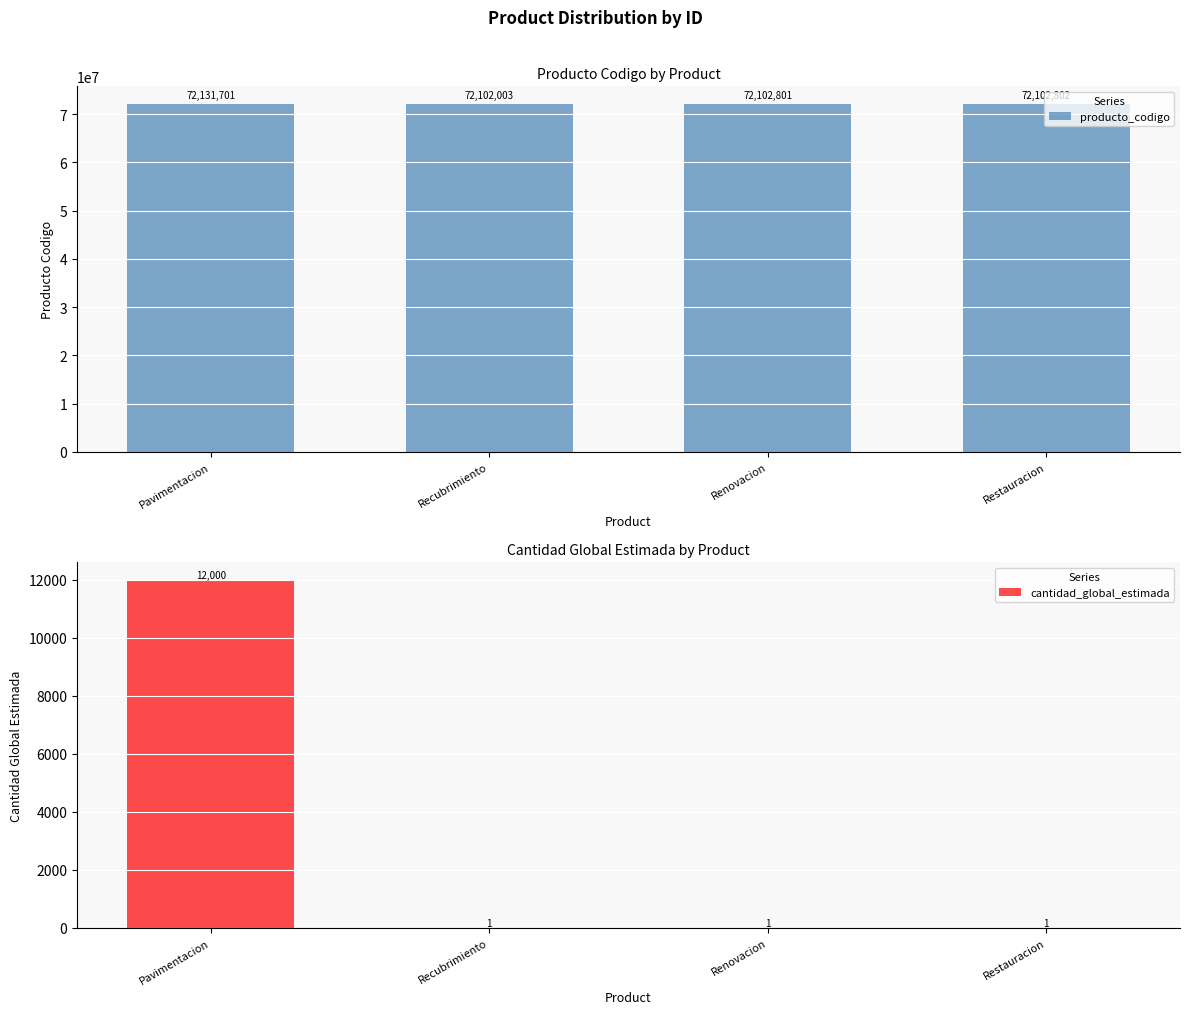

What are all the series names shown in the legend?

producto_codigo, cantidad_global_estimada